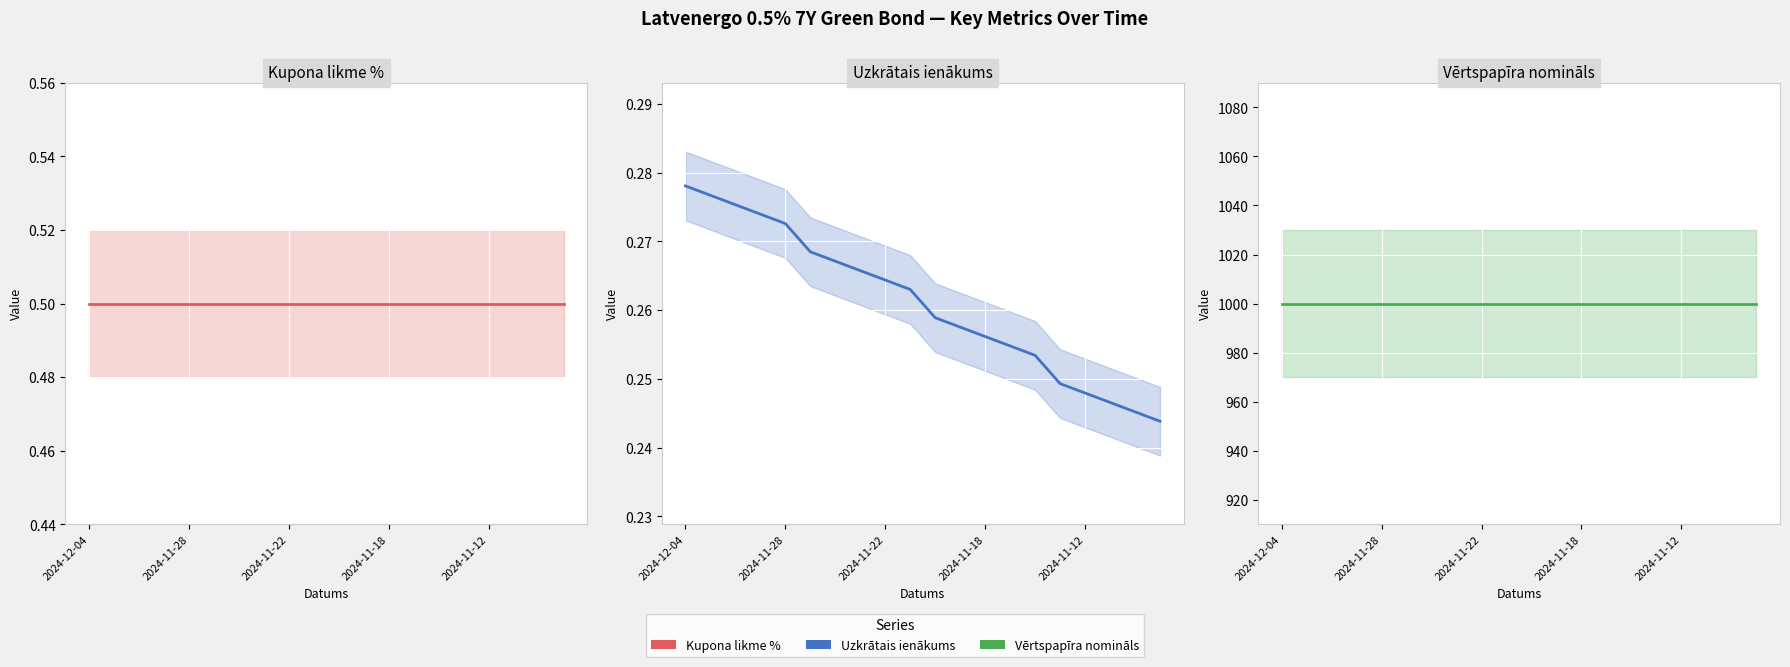

Does the chart display data point markers on the line(s)?

No